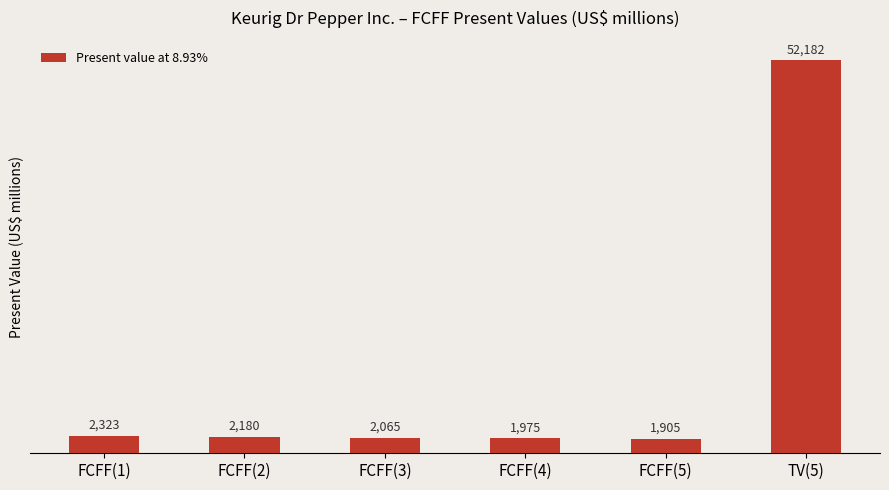

What is the ratio of the value at TV(5) to the value at FCFF(4)?

26.4